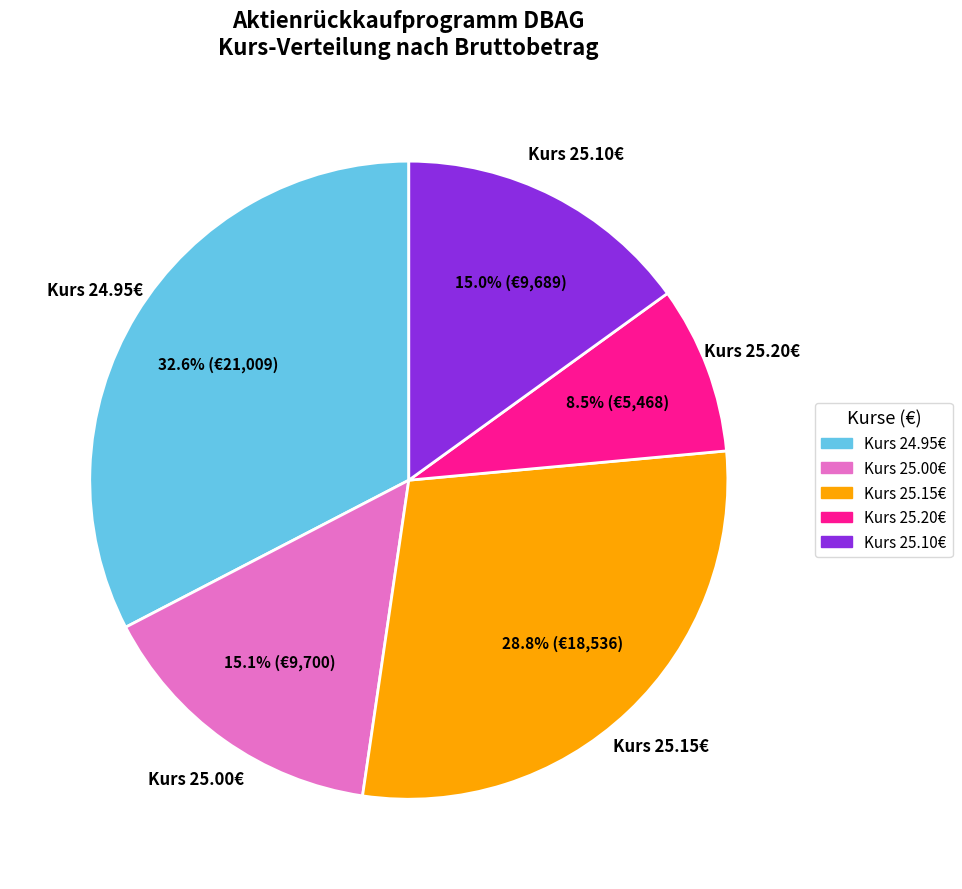

To the nearest percent, what is the average slice percentage?

20%